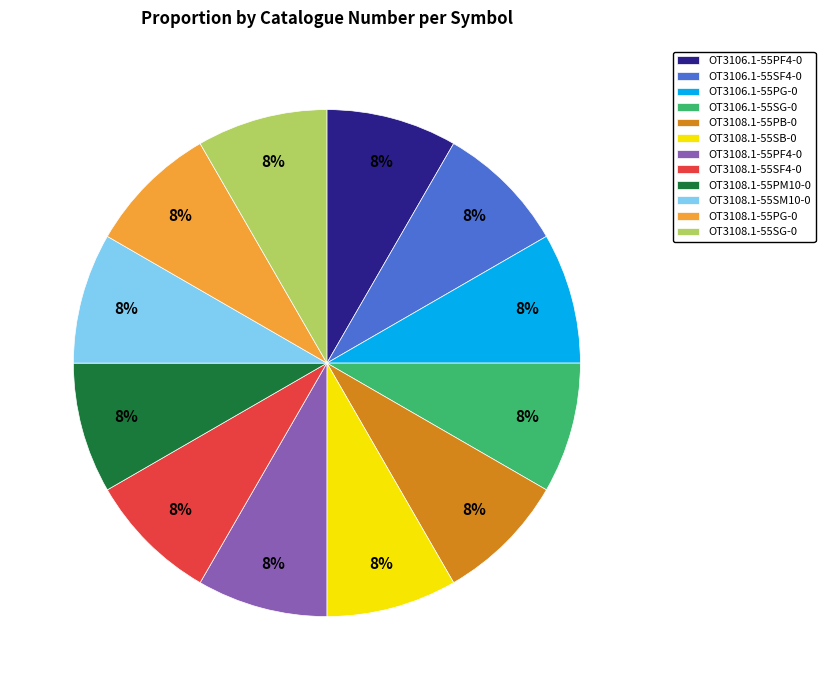

Do OT3108.1-55SF4-0 and OT3108.1-55PG-0 together represent more than half of the pie?

No